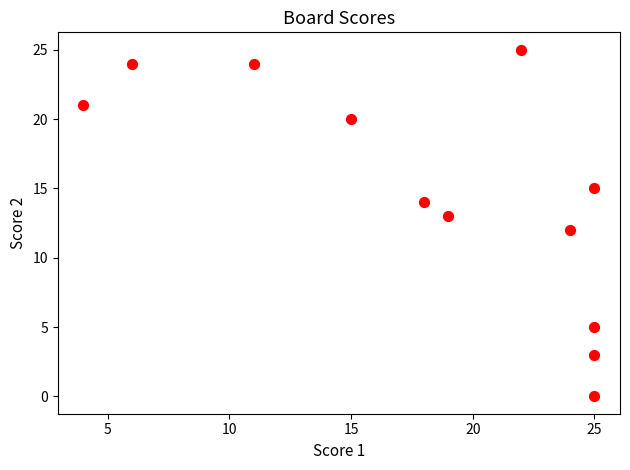

What is the range of Y values (max minus min)?

25